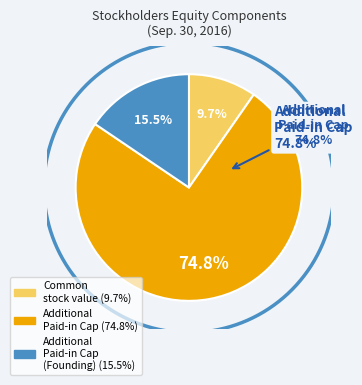

To the nearest percent, what portion does Additional Paid in Capital (Founding) represent?

16%